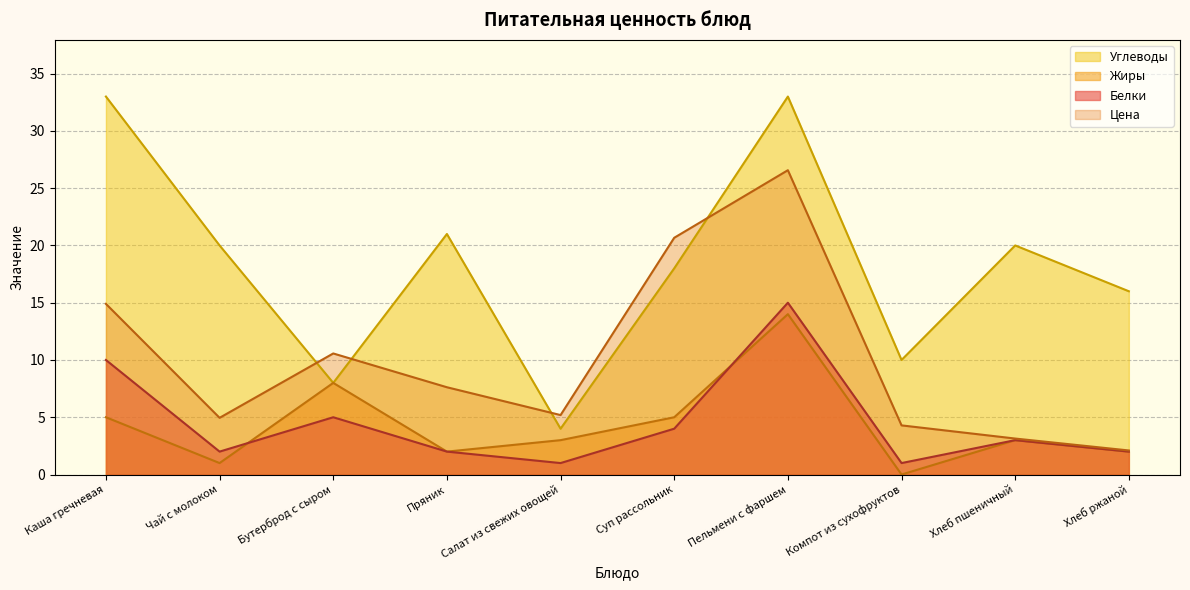

Which series has the largest range (max minus min)?

Углеводы